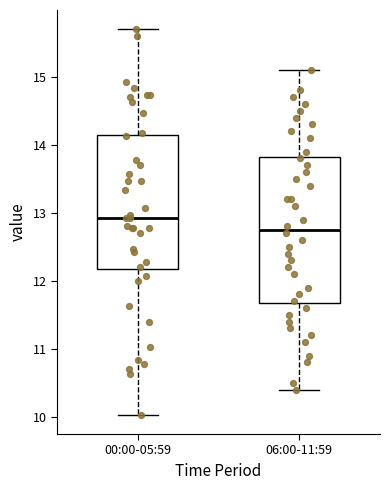

Reading left to right, read every box against the y-axis: the position of its median line, the range the box covers, and the ends of its whiskers. The values are not printed on the chart, so give them approximately, as read against the axis.

00:00-05:59: median 12.9, box 12.2 to 14.1, whiskers 10.0 to 15.7
06:00-11:59: median 12.8, box 11.7 to 13.8, whiskers 10.4 to 15.1